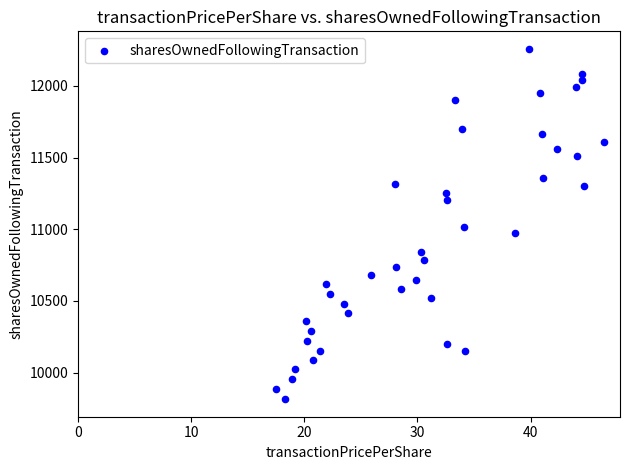

What is the range of Y values (max minus min)?

2443